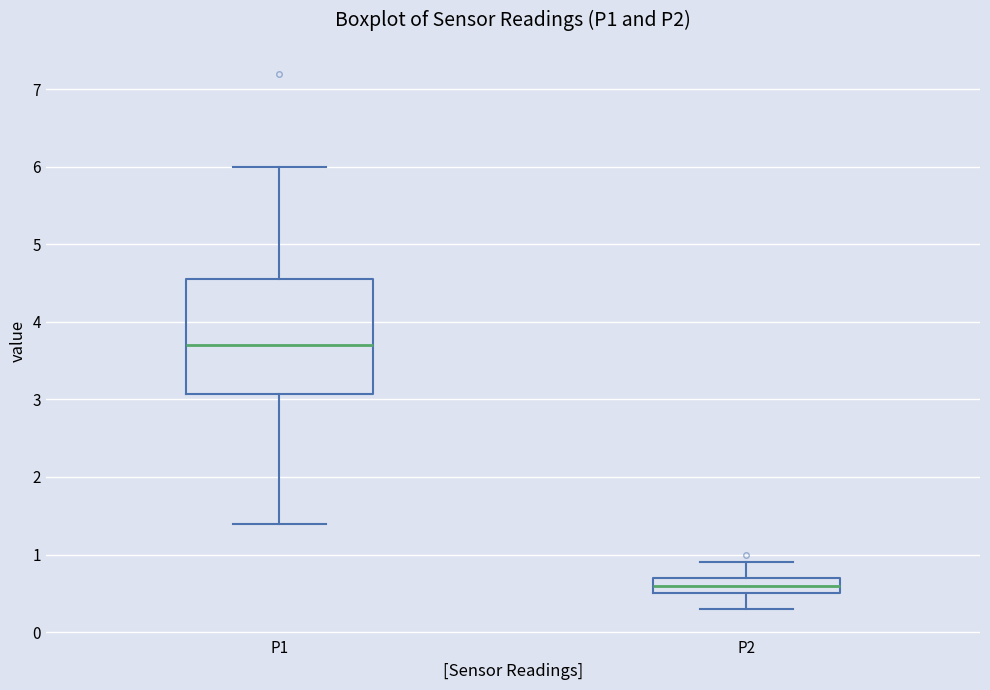

Reading left to right, transcribe this box plot: for each box, give where its median line is, the range the box spans, and where its two whiskers end, as read against the y-axis. The values are not printed on the chart, so give them approximately, as read against the axis.

P1: median 3.7, box 3.1 to 4.6, whiskers 1.4 to 6.0
P2: median 0.6, box 0.5 to 0.7, whiskers 0.3 to 0.9